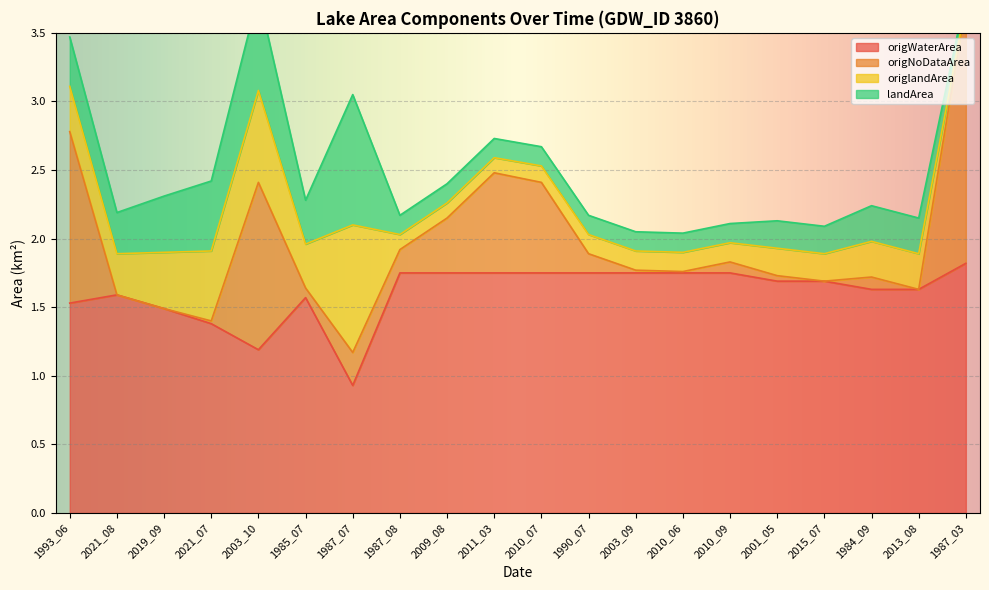

What is the difference between the origWaterArea values at 2001_05 and 2003_10?

0.5